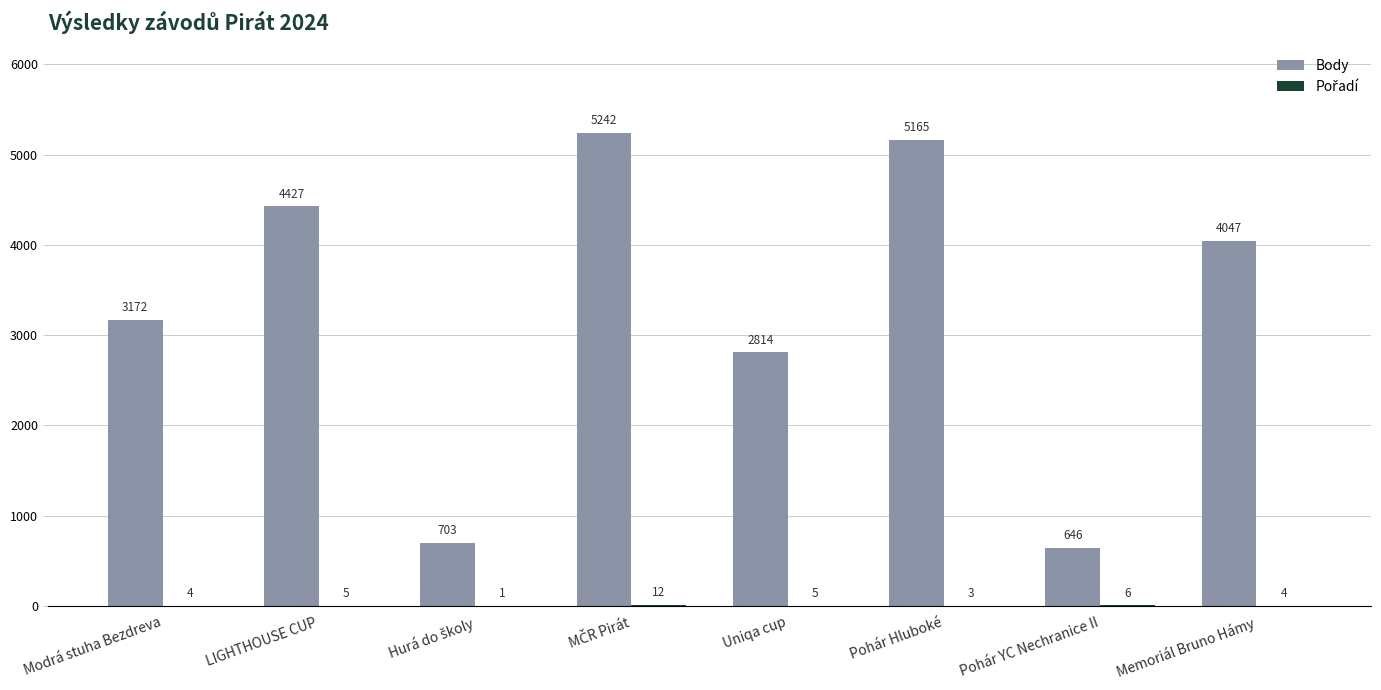

What is the sum of the Body values at Pohár YC Nechranice II and LIGHTHOUSE CUP?

5073